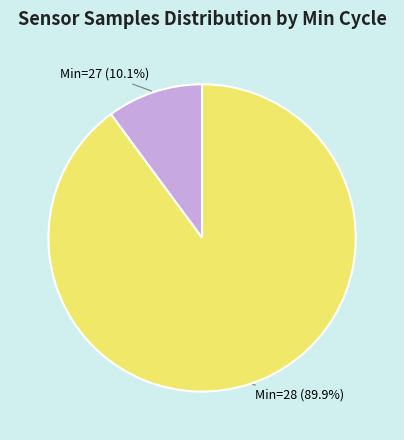

Is there any slice that represents more than half of the pie?

Yes